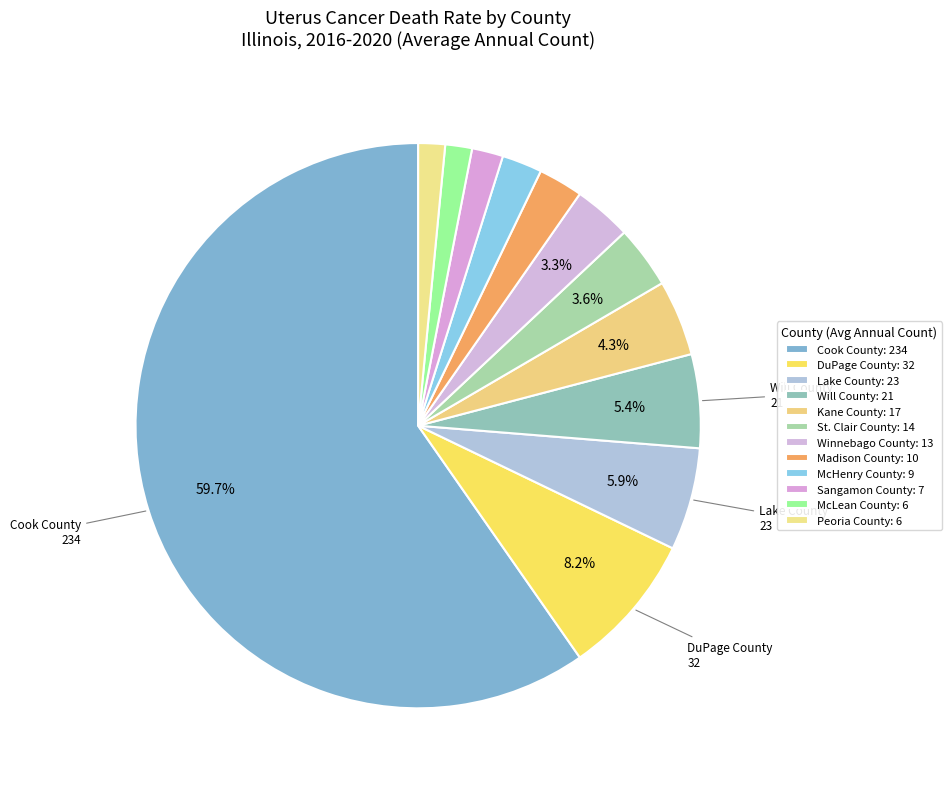

Which category accounts for the majority?

Cook County